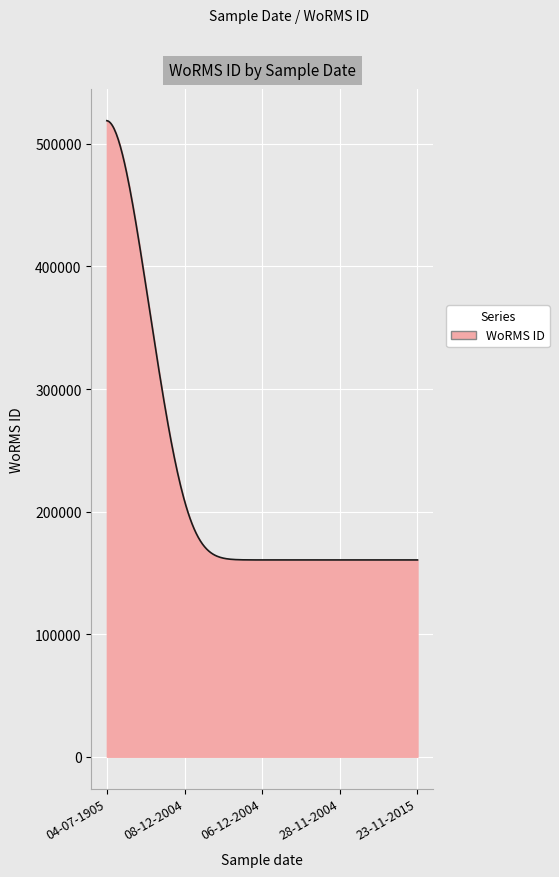

What is the maximum value shown in the chart?

518965.0